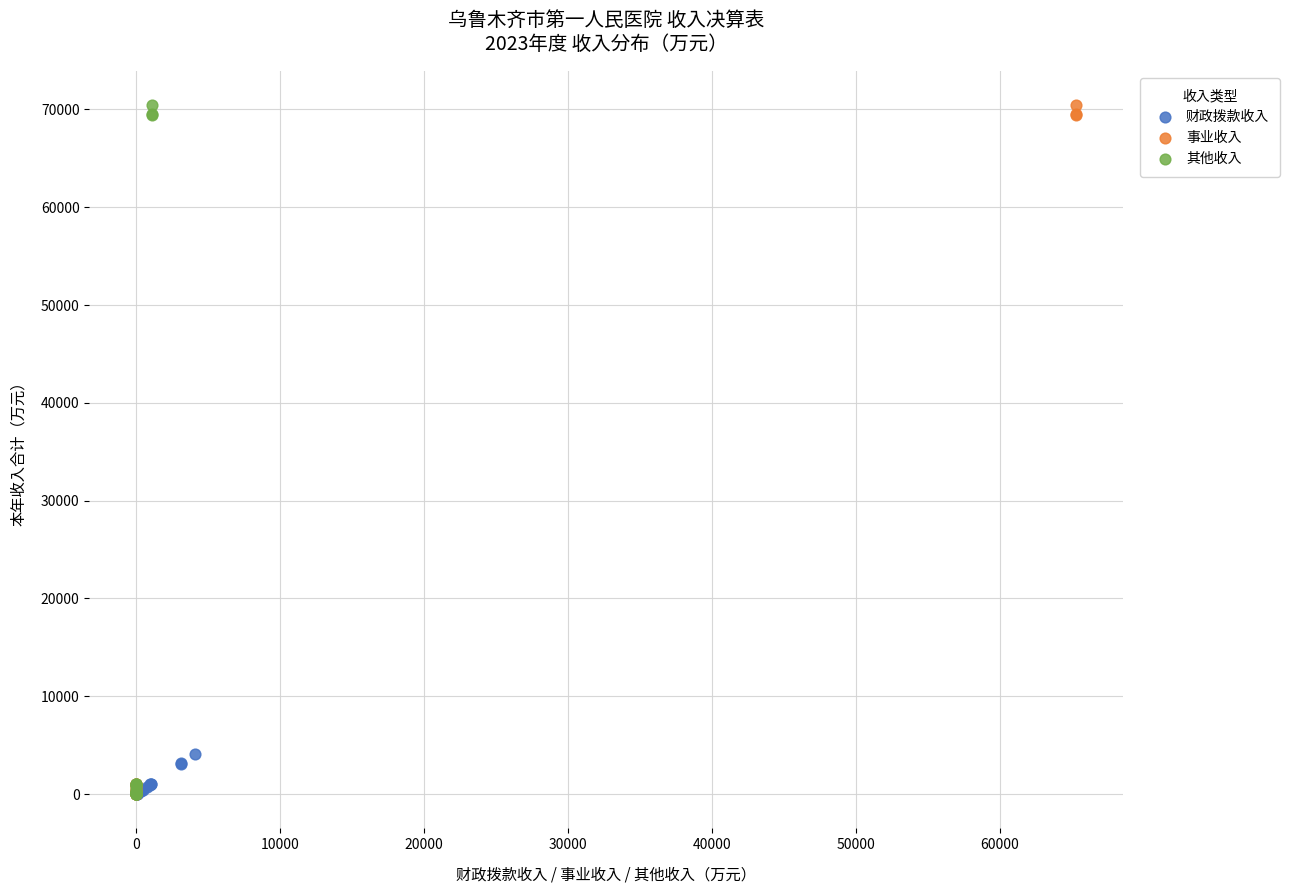

What are all the series names shown in the legend?

财政拨款收入, 事业收入, 其他收入